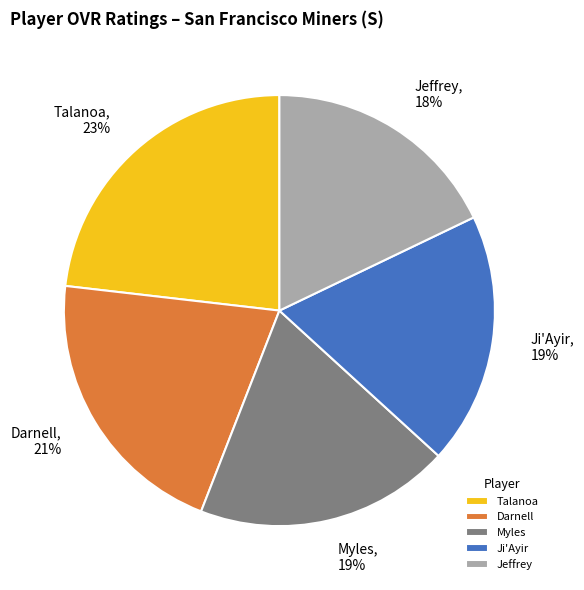

Is there a majority slice in this chart?

No